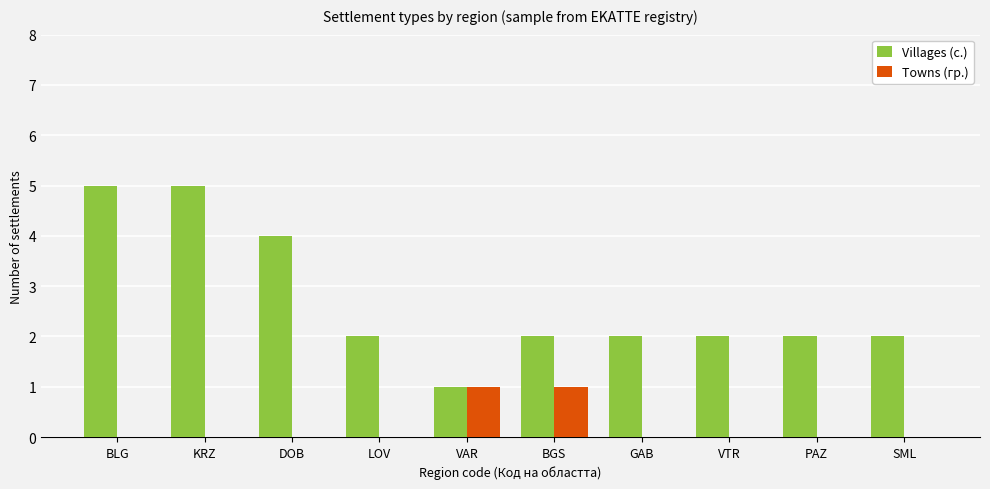

What is the sum of all Towns (гр.) values?

2